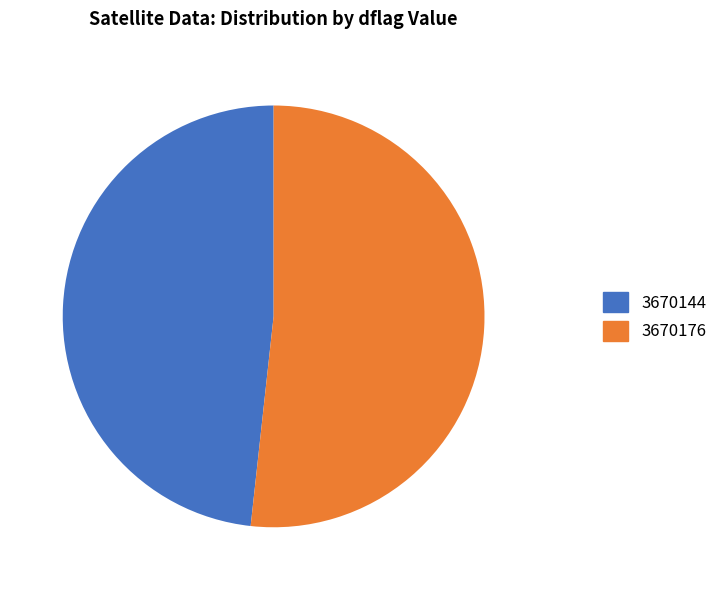

Which has a higher value, 3670144 or 3670176?

3670176